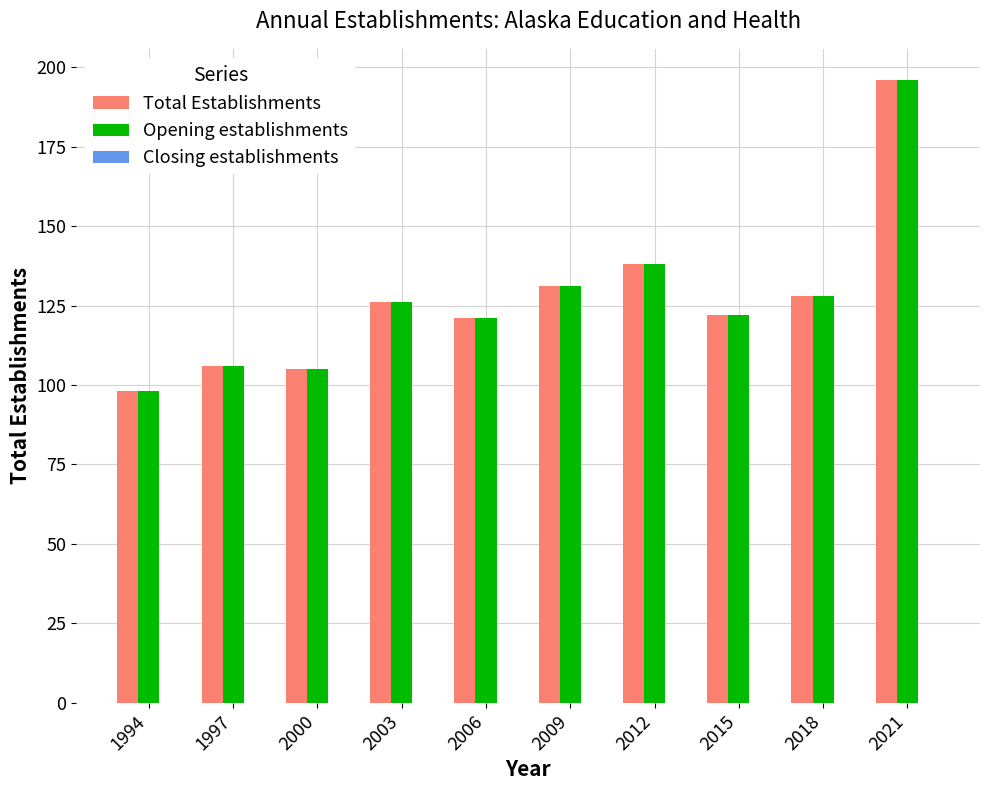

What is the total value across all series at 2000?

210